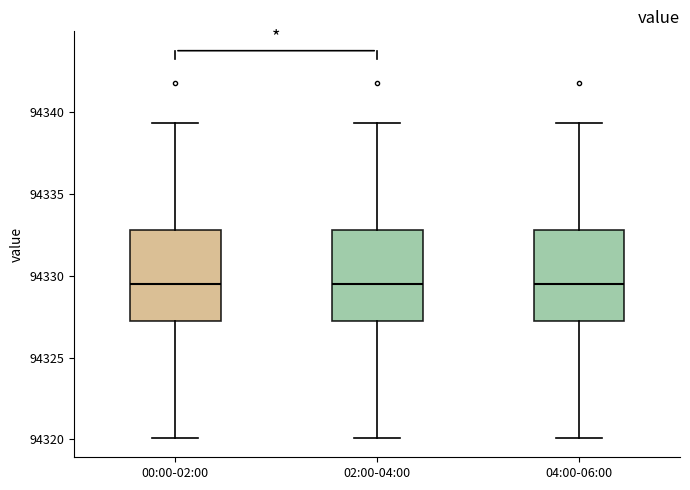

Reading left to right, read every box against the y-axis: the position of its median line, the range the box covers, and the ends of its whiskers. The values are not printed on the chart, so give them approximately, as read against the axis.

00:00-02:00: median 94329.5, box 94327.0 to 94333.0, whiskers 94320.0 to 94339.5
02:00-04:00: median 94329.5, box 94327.0 to 94333.0, whiskers 94320.0 to 94339.5
04:00-06:00: median 94329.5, box 94327.0 to 94333.0, whiskers 94320.0 to 94339.5